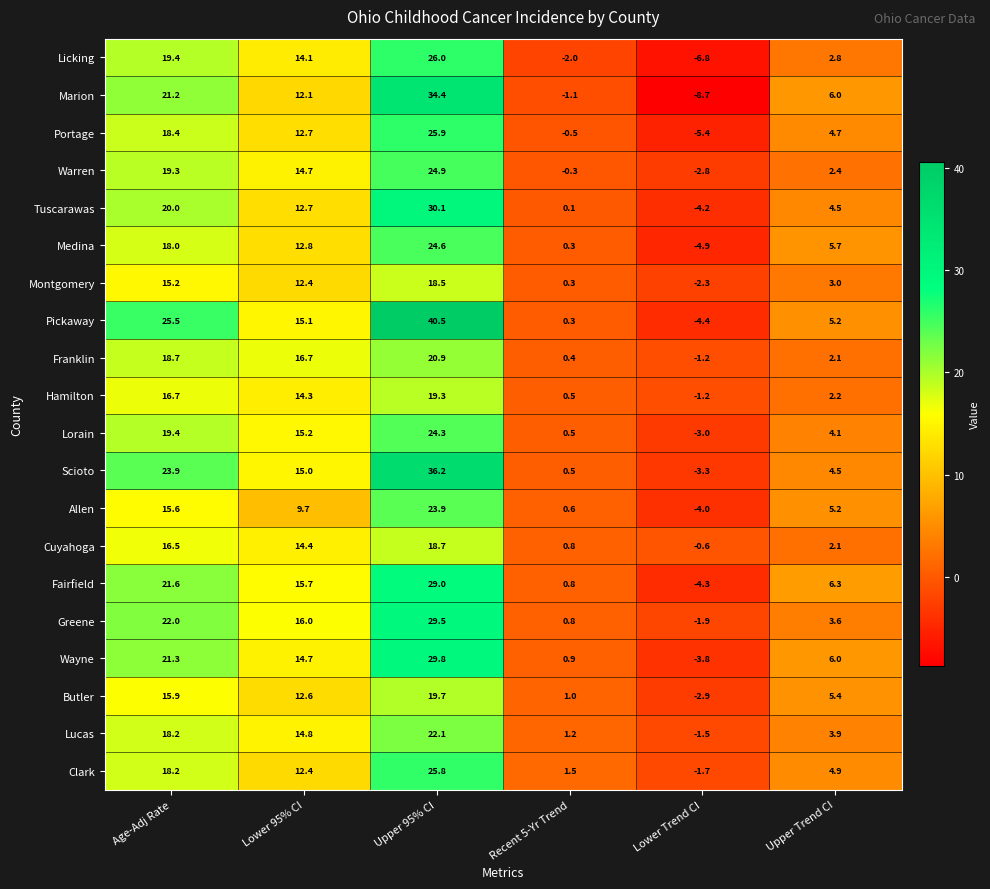

Count the number of data series in this chart.

20